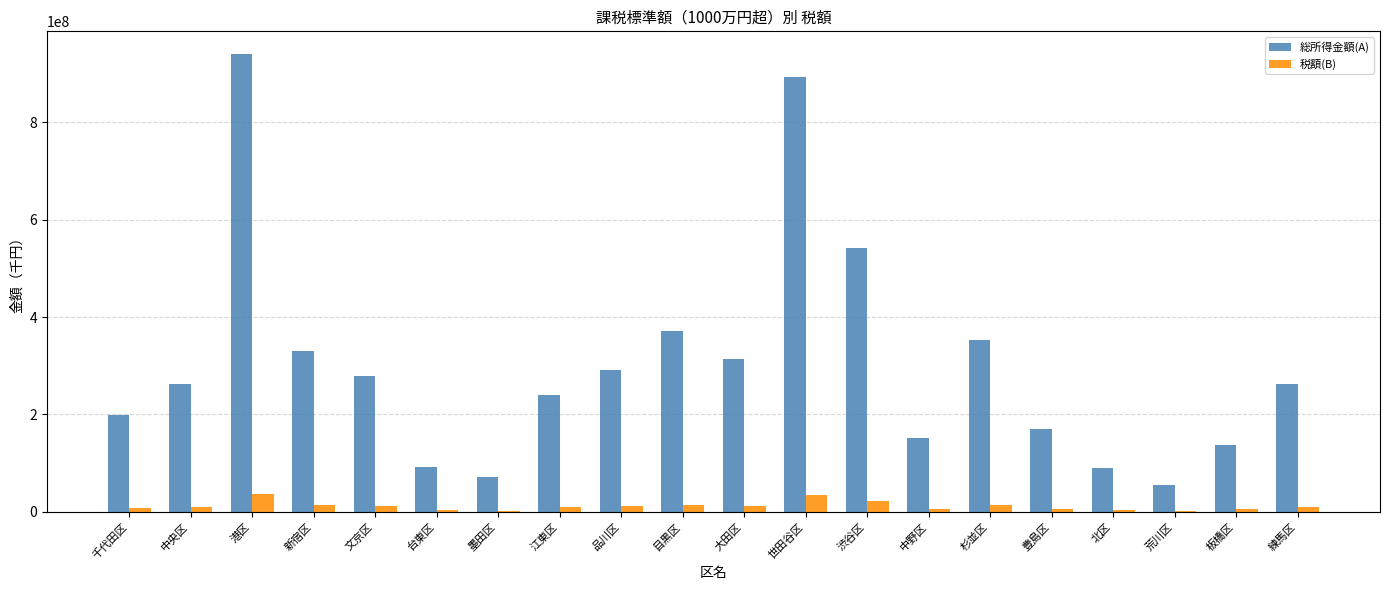

The value of 総所得金額(A) at 杉並区 is 352740346. True or false?

True